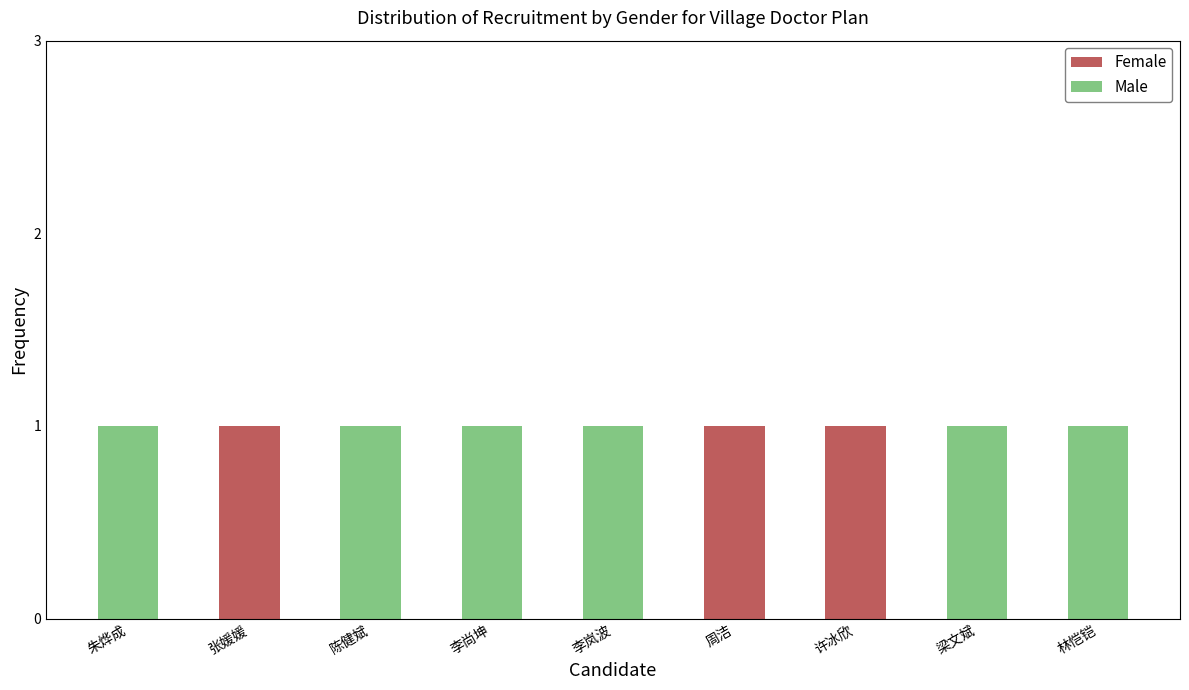

The Female series shows 1 at 林恺铠. True or false?

False